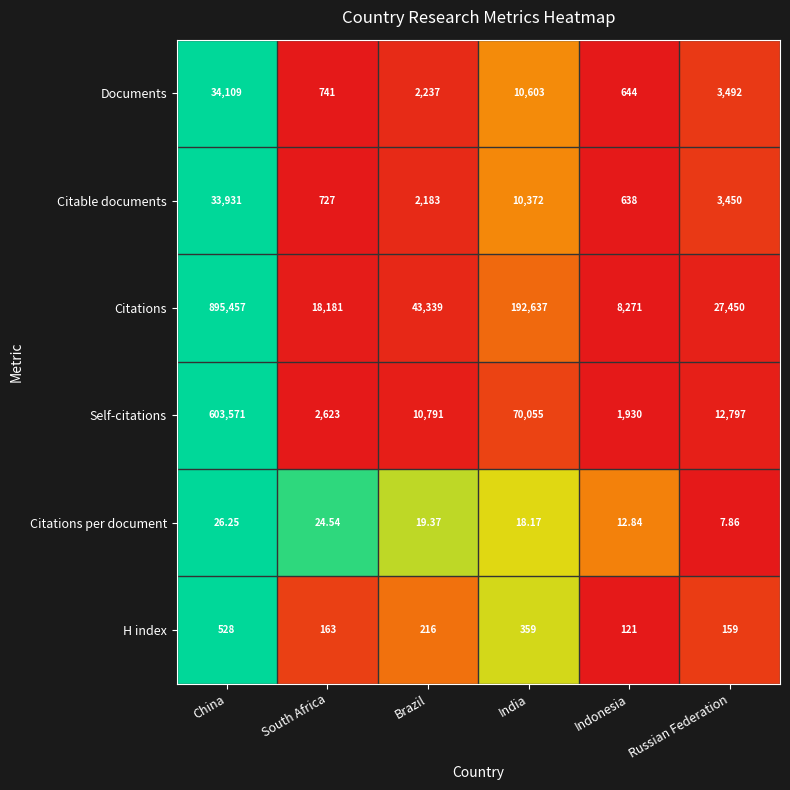

Rank the series at South Africa from lowest to highest value.

Citations per document, H index, Citable documents, Documents, Self-citations, Citations